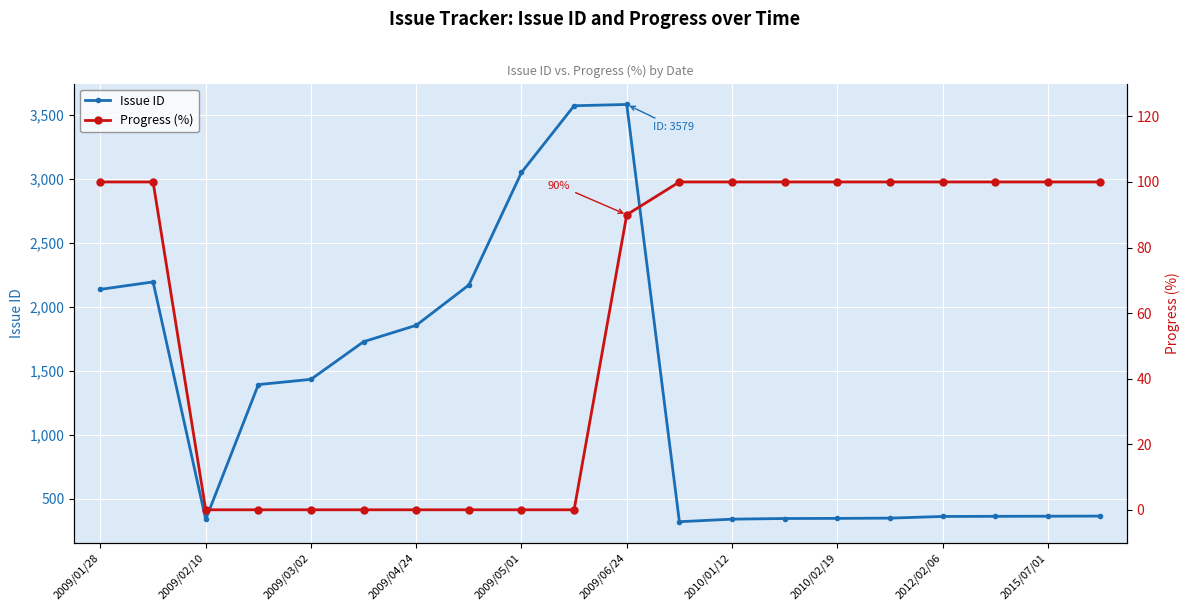

True or false: Issue ID has more than 0 points higher than both neighbors.

True